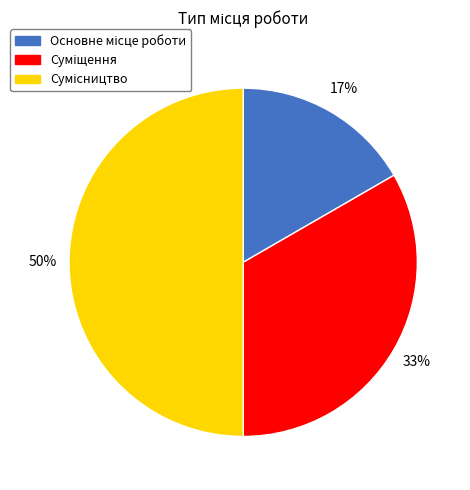

To the nearest percent, what is the average slice percentage?

33%